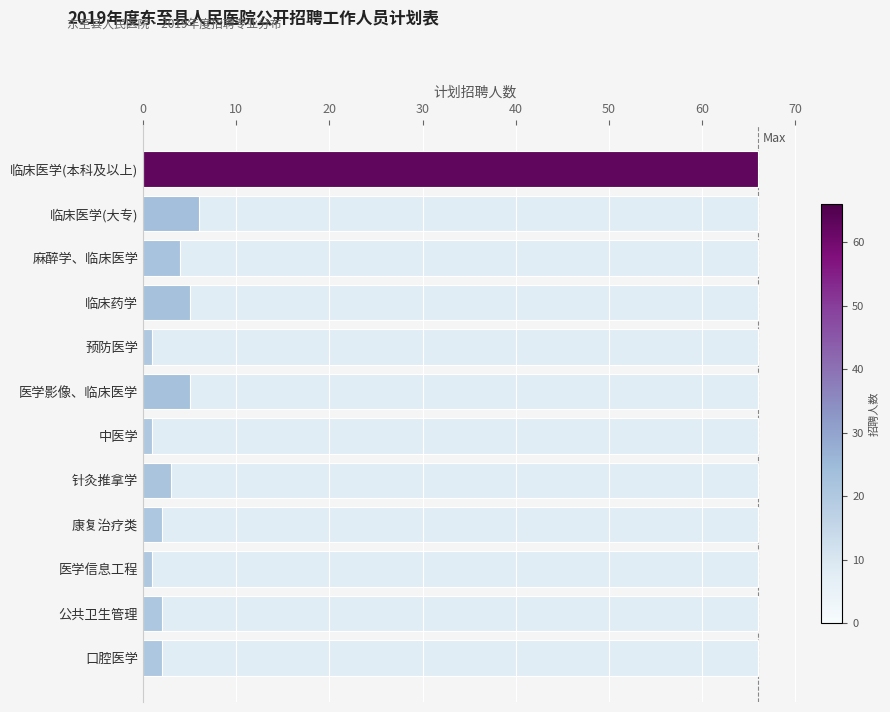

True or false: the data shows 3 at 麻醉学、临床医学.

False